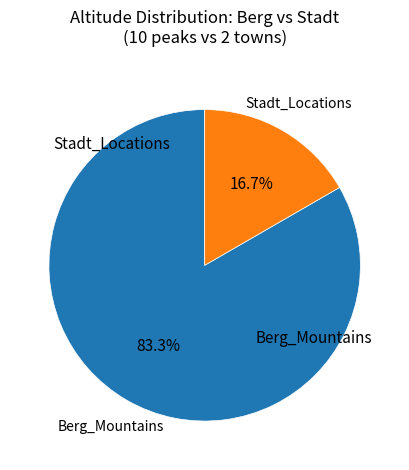

How many slices are in this pie chart?

2